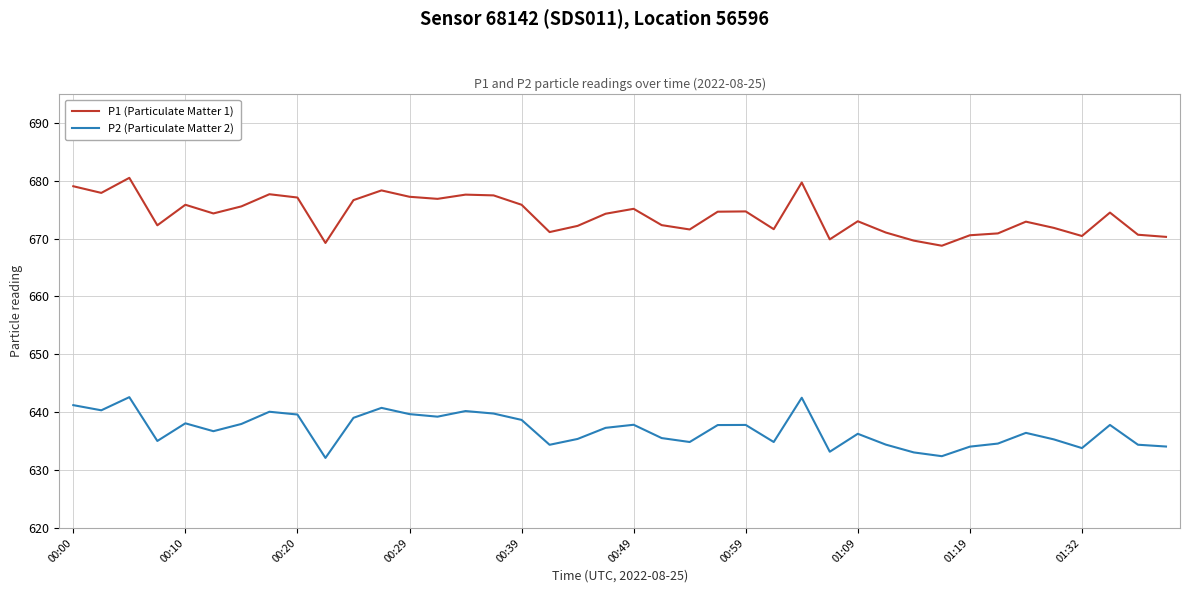

True or false: P1 (Particulate Matter 1) and P2 (Particulate Matter 2) cross at least once.

False